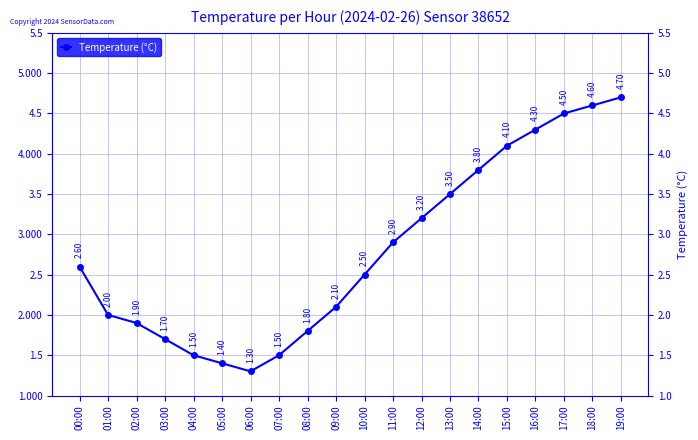

Approximately how many times larger is the value at 18:00 compared to 08:00?

2.6